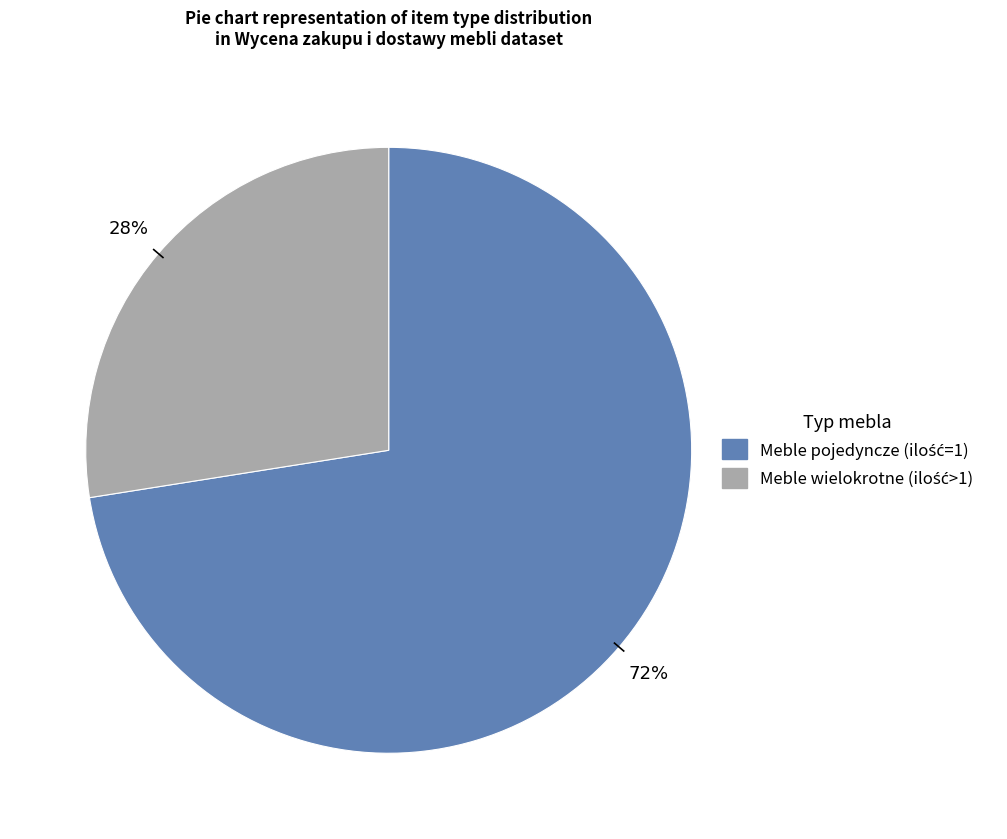

Is there any slice that represents more than half of the pie?

Yes